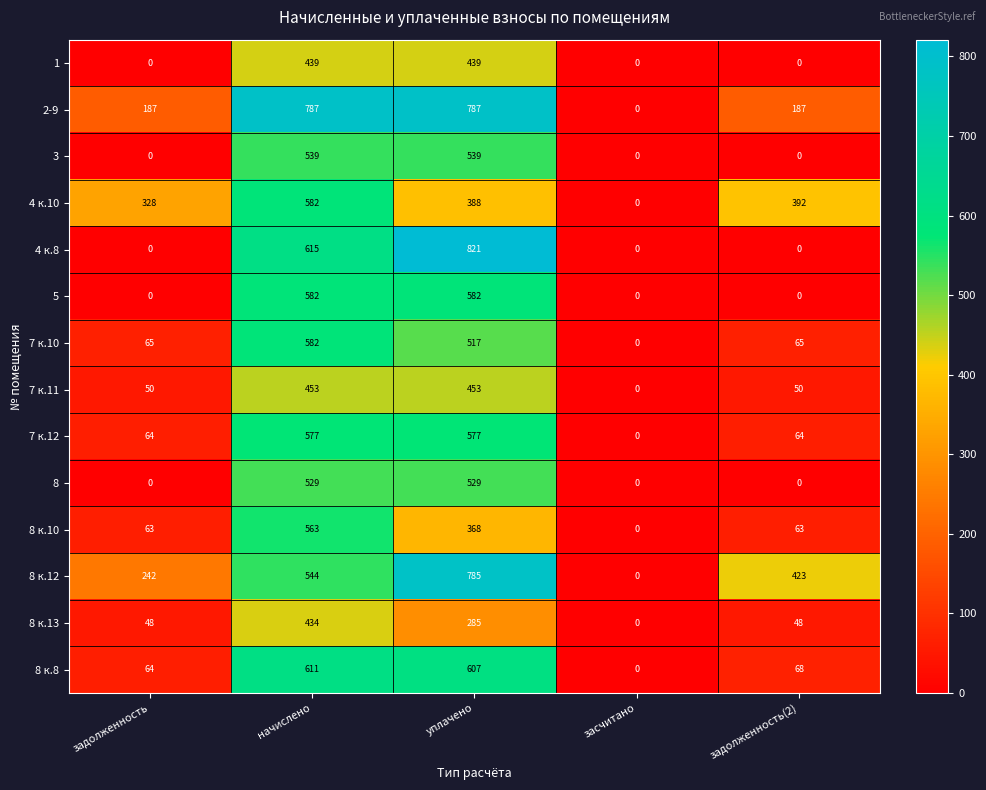

Rank the series at уплачено from highest to lowest value.

4 к.8, 2-9, 8 к.12, 8 к.8, 5, 7 к.12, 3, 8, 7 к.10, 7 к.11, 1, 4 к.10, 8 к.10, 8 к.13